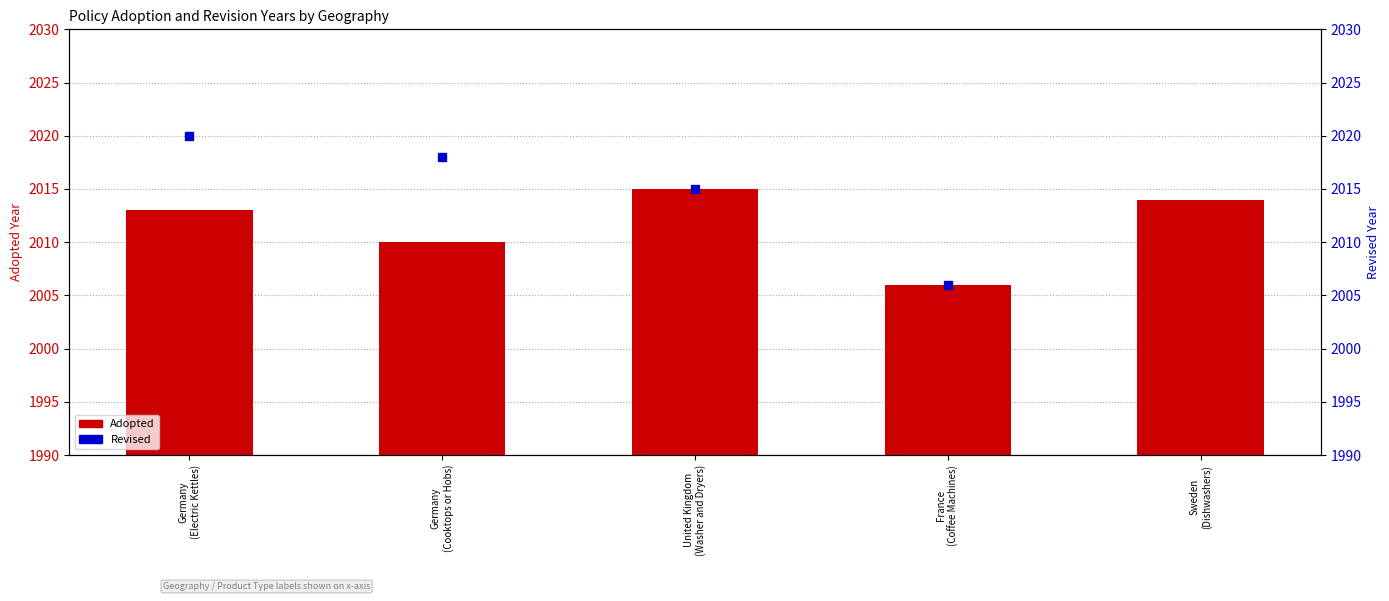

How many values in the Revised series exceed 2015?

2